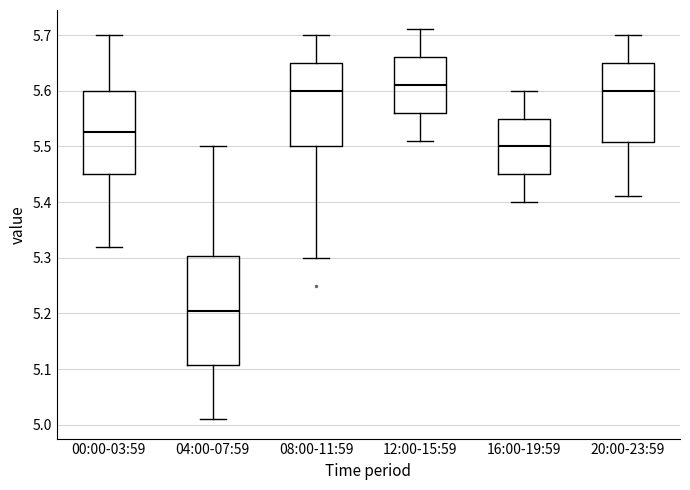

Reading left to right, read every box against the y-axis: the position of its median line, the range the box covers, and the ends of its whiskers. The values are not printed on the chart, so give them approximately, as read against the axis.

00:00-03:59: median 5.53, box 5.45 to 5.60, whiskers 5.32 to 5.70
04:00-07:59: median 5.21, box 5.11 to 5.30, whiskers 5.01 to 5.50
08:00-11:59: median 5.60, box 5.50 to 5.65, whiskers 5.30 to 5.70
12:00-15:59: median 5.61, box 5.56 to 5.66, whiskers 5.51 to 5.71
16:00-19:59: median 5.50, box 5.45 to 5.55, whiskers 5.40 to 5.60
20:00-23:59: median 5.60, box 5.51 to 5.65, whiskers 5.41 to 5.70